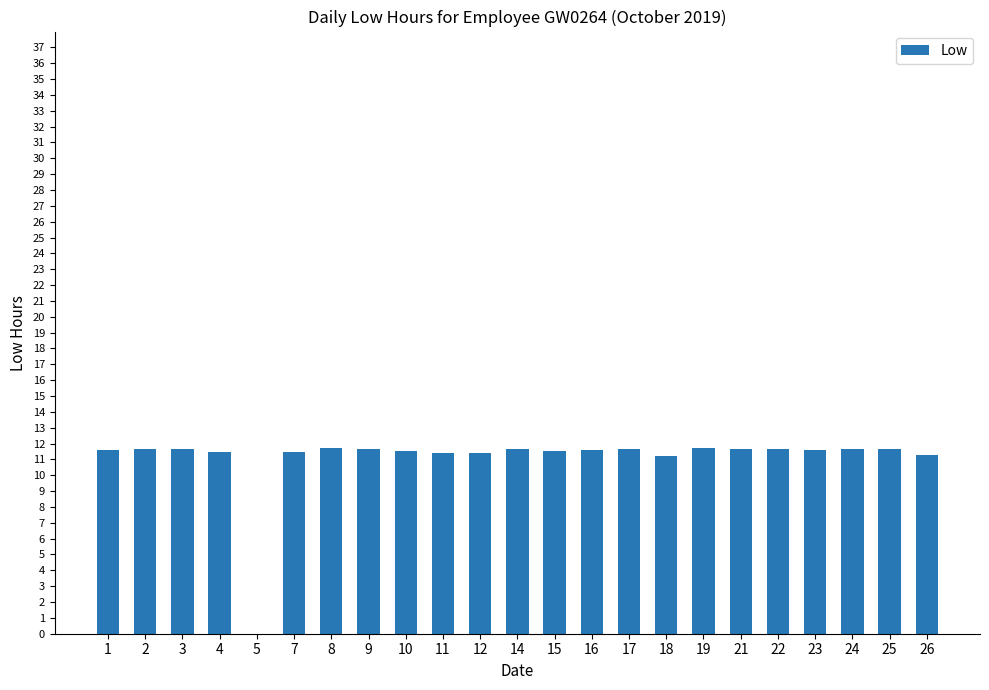

What is the ratio of the value at 22 to the value at 15?

1.0